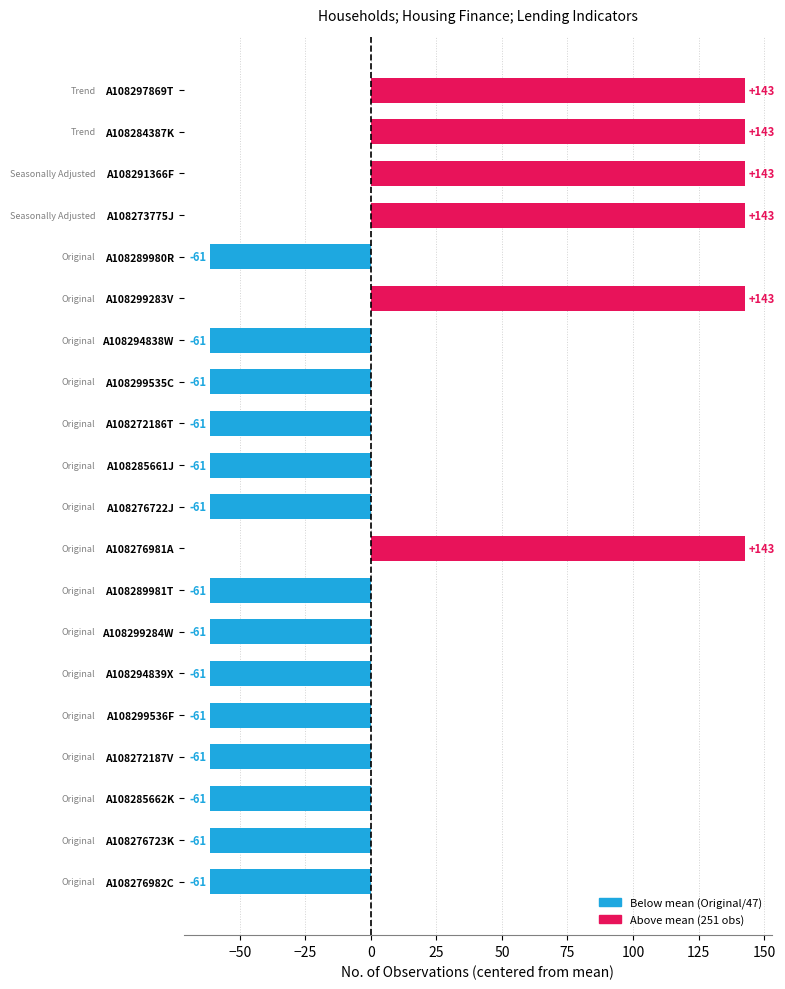

Between A108294839X and A108276981A, which is larger?

A108276981A